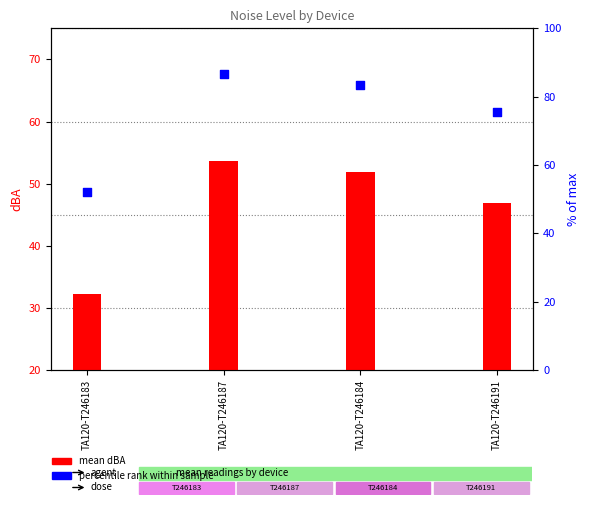

Which series has the widest spread of Y values?

percentile rank